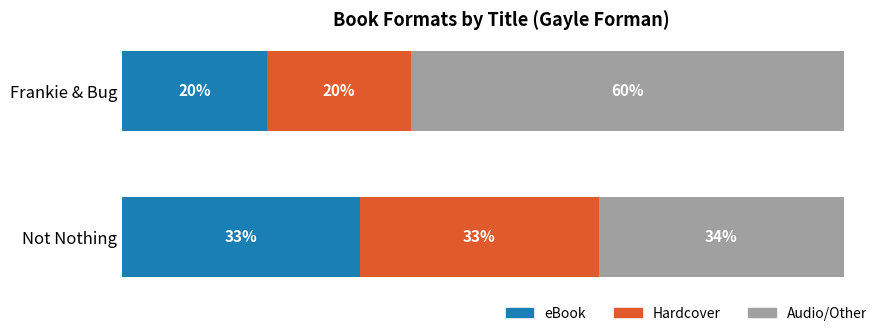

Rank the categories by eBook value from highest to lowest.

Not Nothing, Frankie & Bug